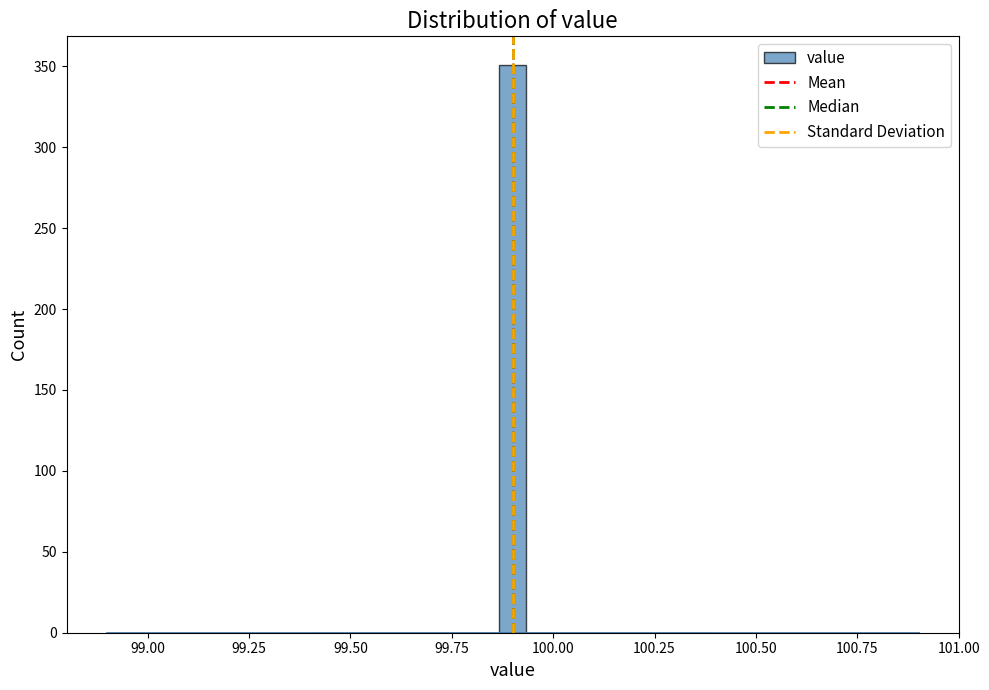

Around what value on the x-axis is the tallest bar? Give the approximate position of its centre, as read against the axis.

99.90